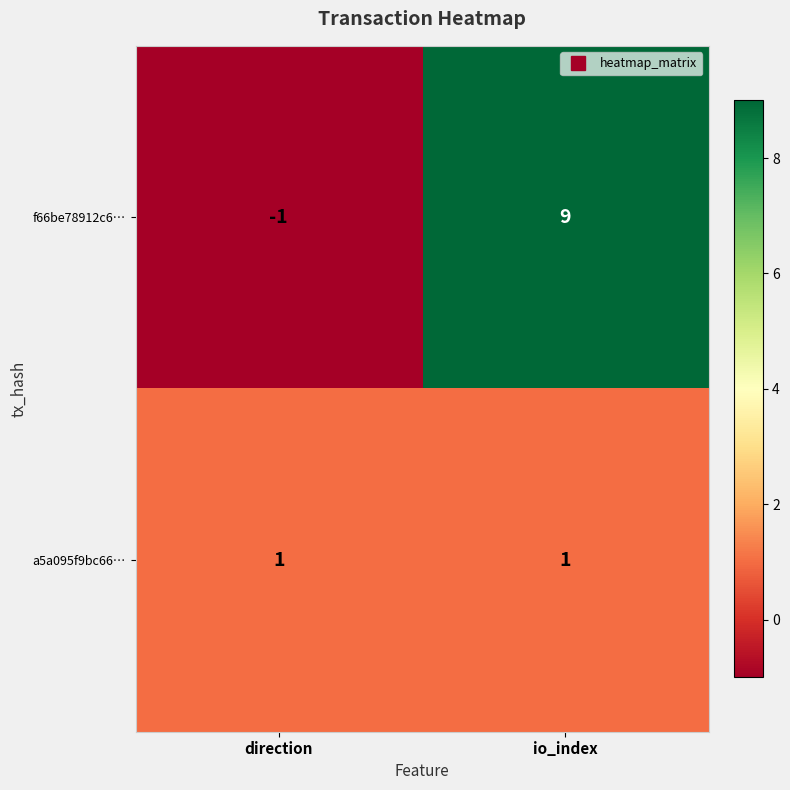

Reading left to right, list all the values displayed in this chart.

f66be78912c6…: direction=-1	io_index=9
a5a095f9bc66…: direction=1	io_index=1